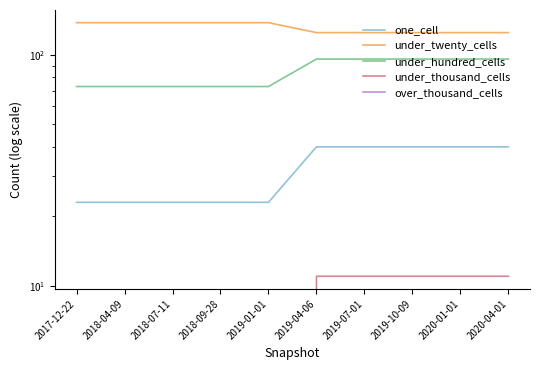

List the labels in order of one_cell value, smallest first.

2017-12-22, 2018-04-09, 2018-07-11, 2018-09-28, 2019-01-01, 2019-04-06, 2019-07-01, 2019-10-09, 2020-01-01, 2020-04-01